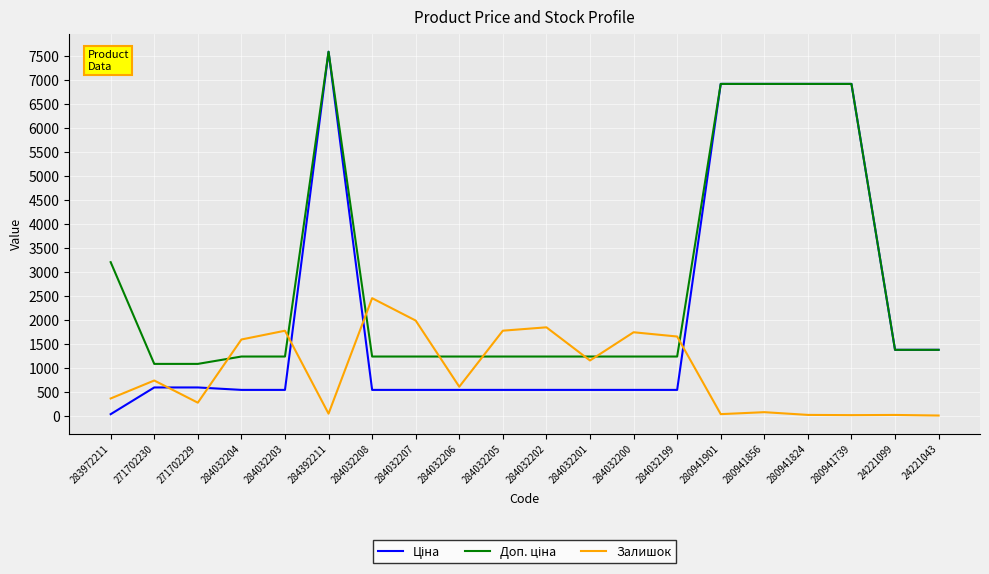

What is the difference between the maximum and minimum values in the Залишок series?

2449.0